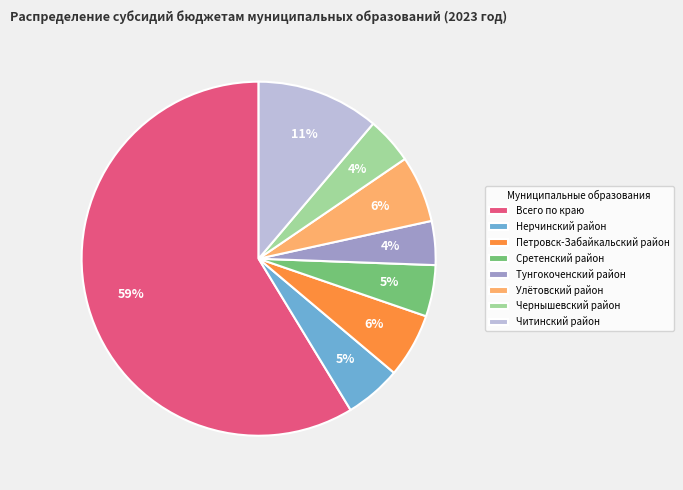

Between Тунгокоченский район and Всего по краю, which is larger?

Всего по краю